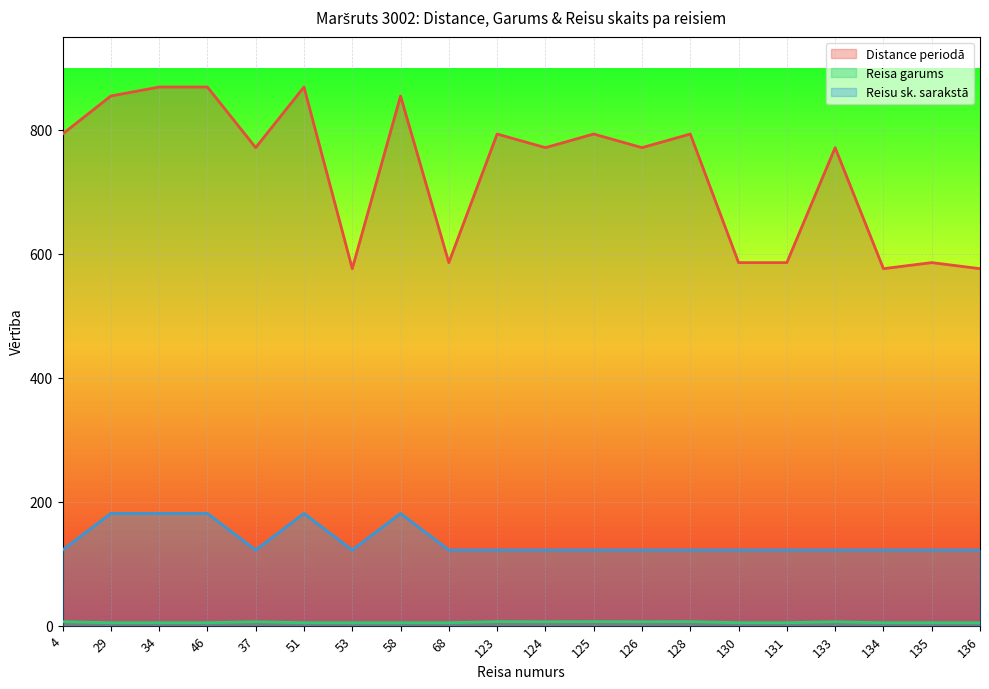

What position from the right is 133?

4